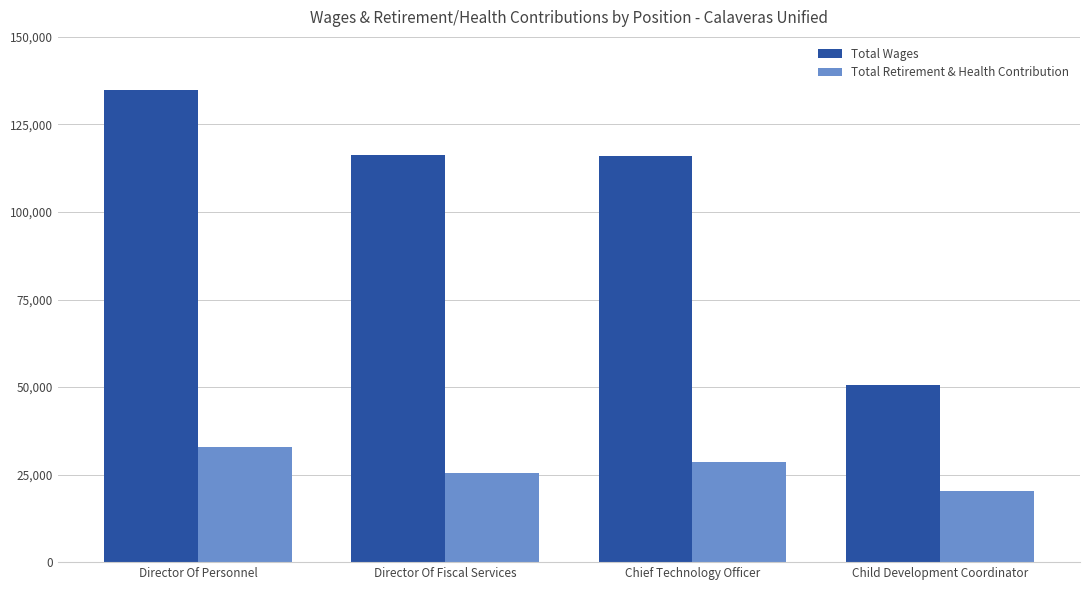

Is it true that Total Wages equals 206240 at Director Of Personnel?

False